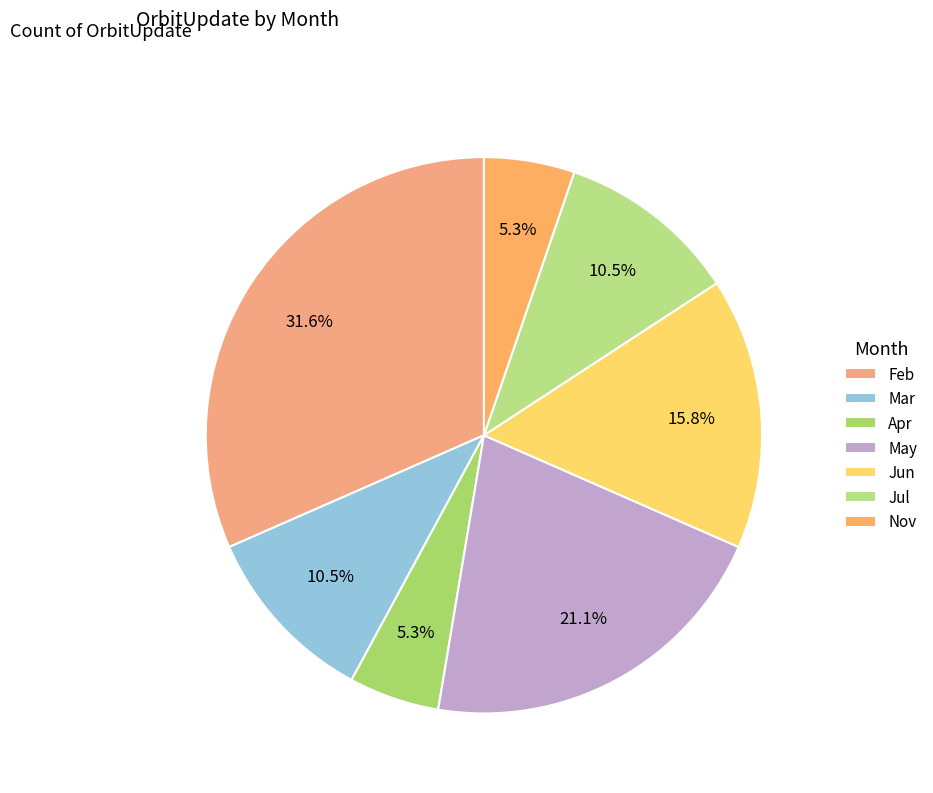

Count the number of slices in the pie.

7